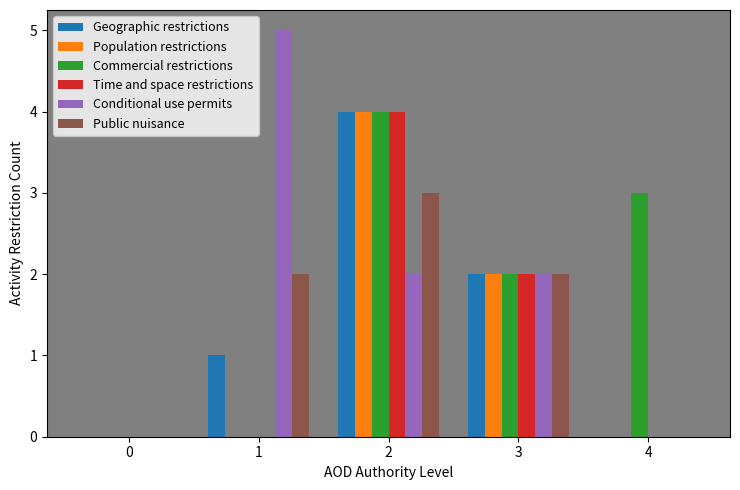

The value of Public nuisance at 1 is 1. True or false?

False